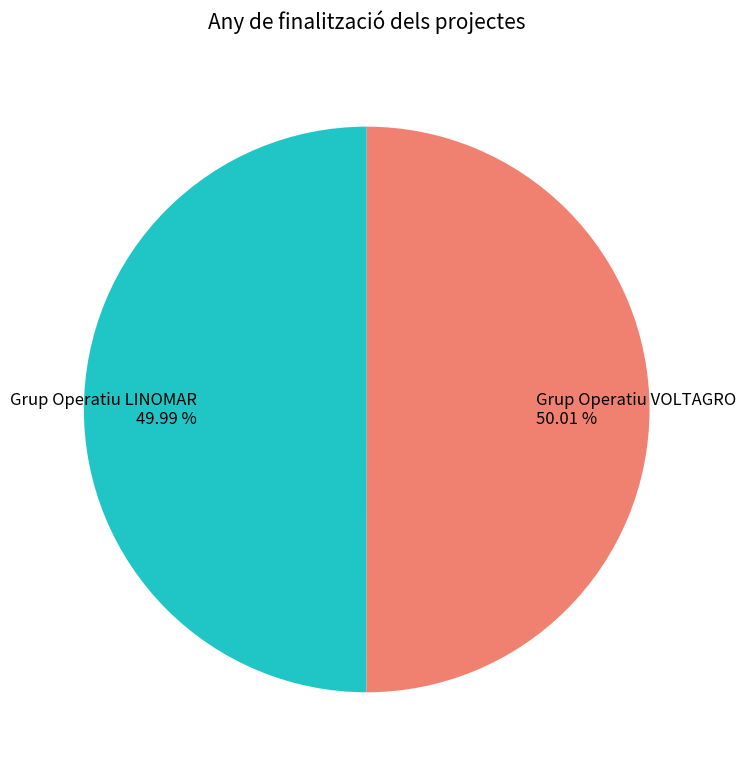

To the nearest percent, what percentage of the pie is Grup Operatiu LINOMAR?

50%